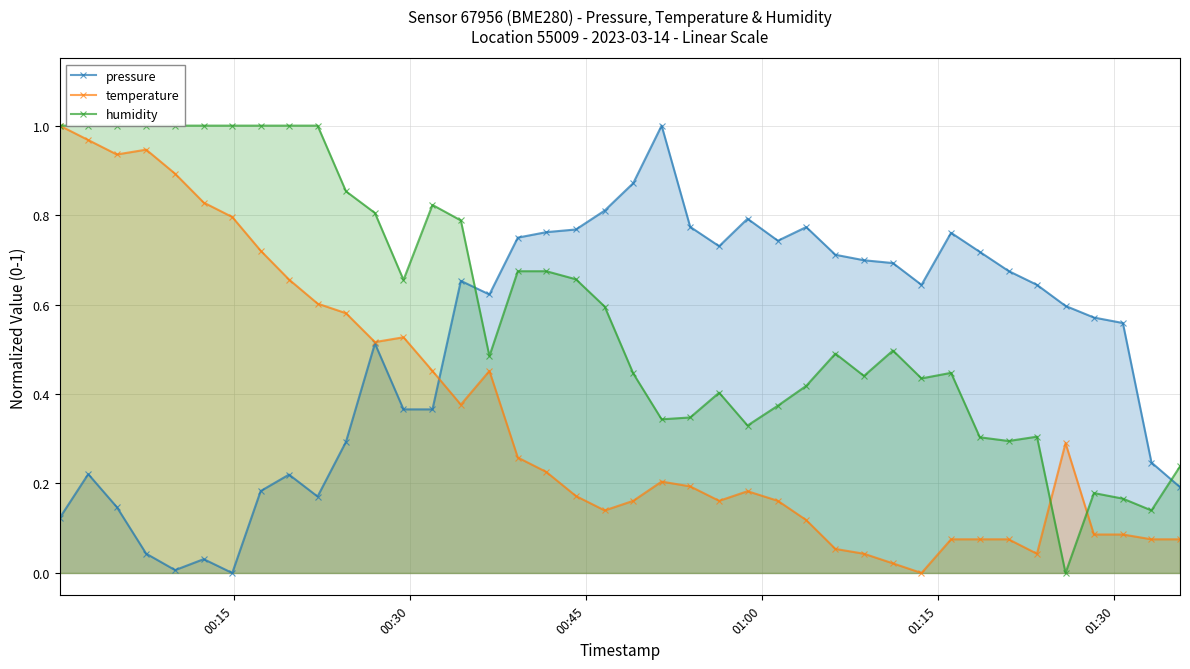

True or false: pressure has more than 0 points higher than both neighbors.

True